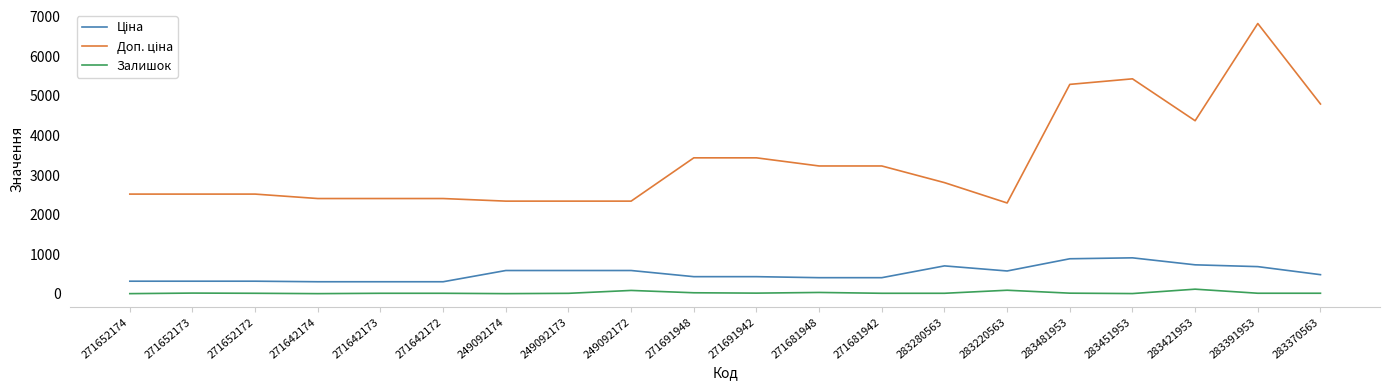

Which category has the highest value across all series?

283391953